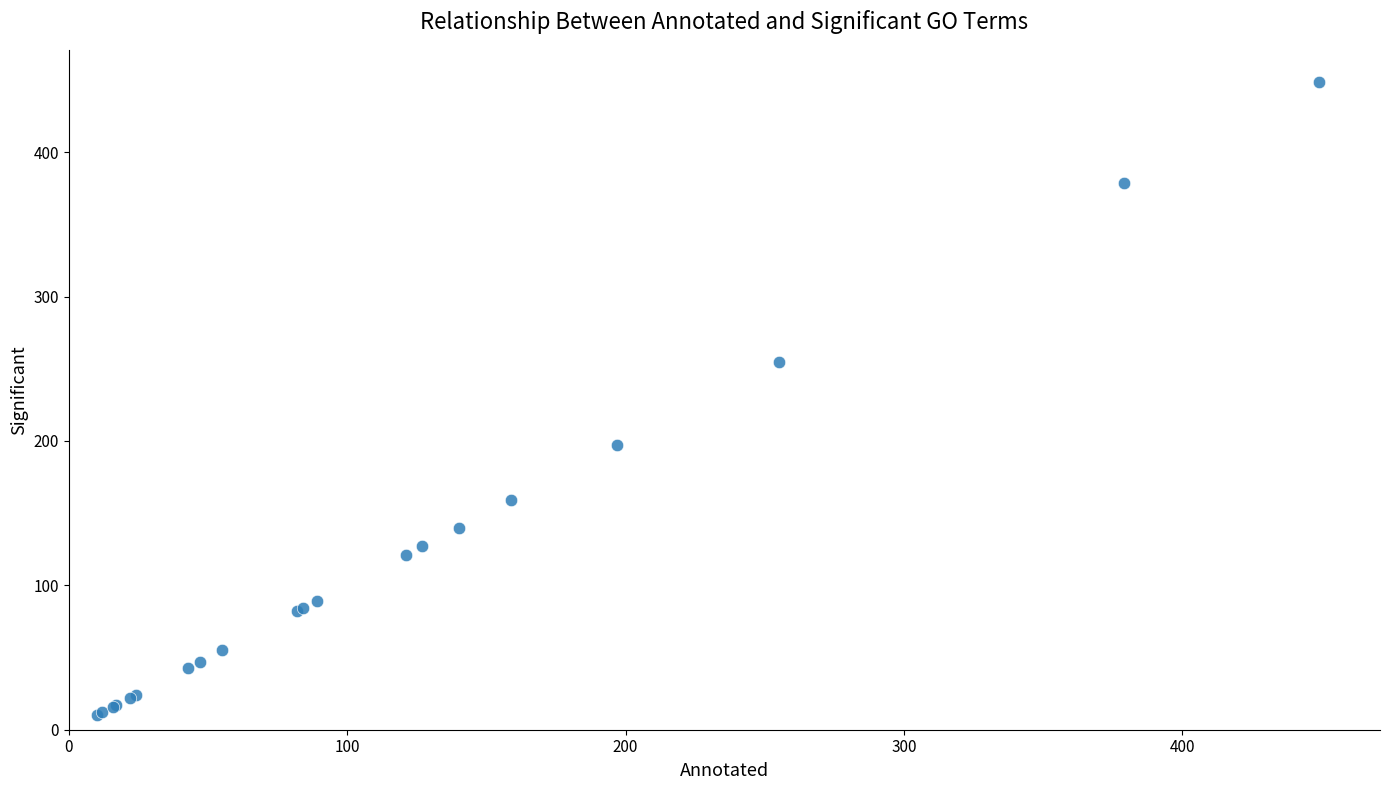

What Y value in the scatter plot is closest to 229?

255